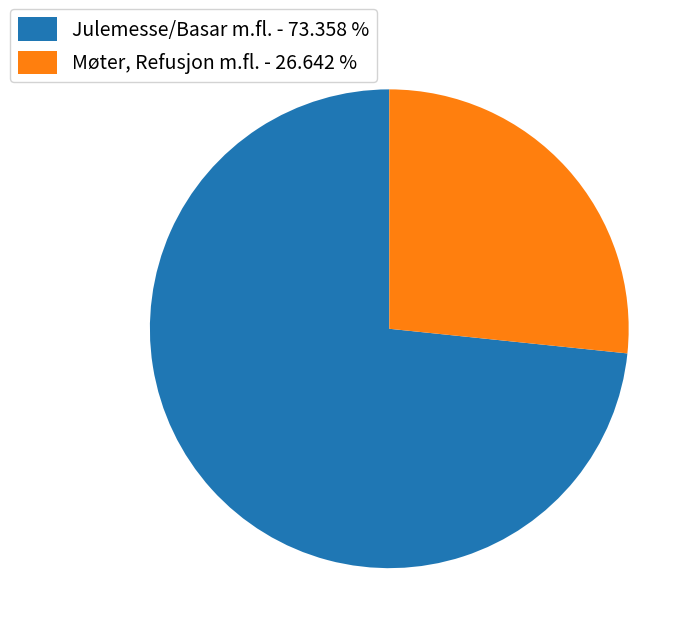

Which slice is the smallest?

Møter, Refusjon m.fl. - 26.642 %